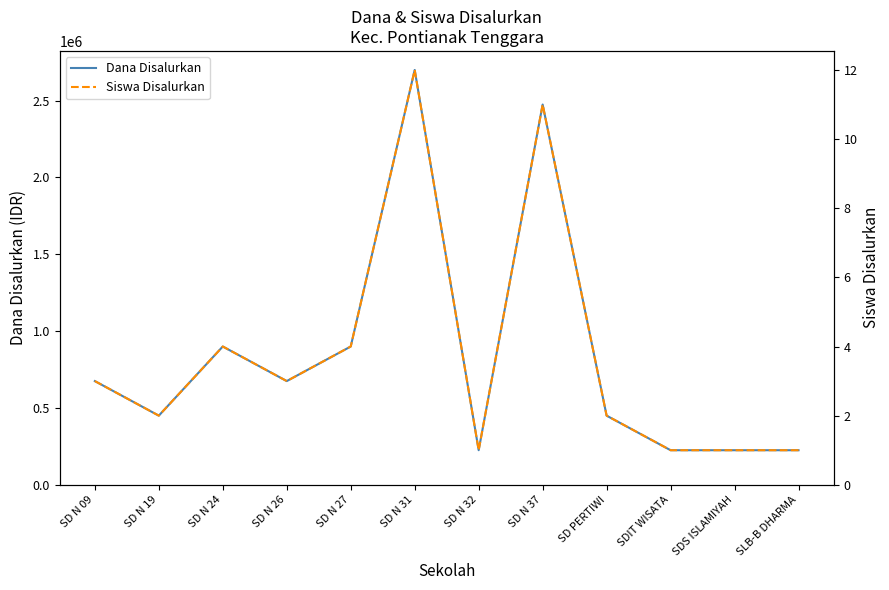

At which category is the sum across all series the highest?

SD N 31